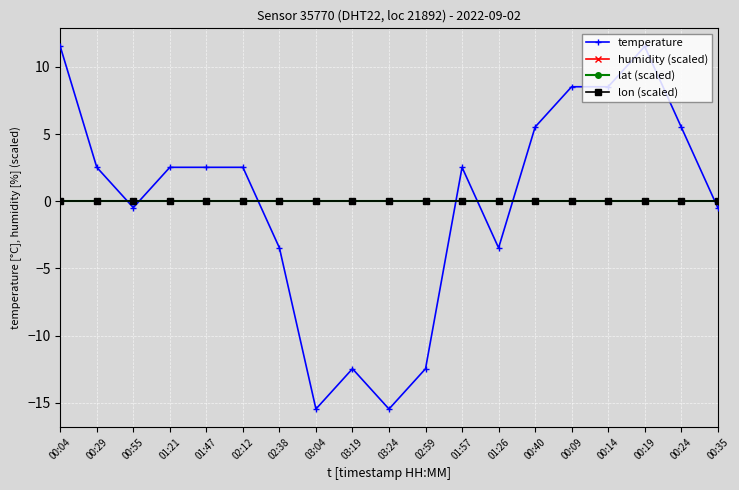

Is this an area chart (filled region under the line)?

No